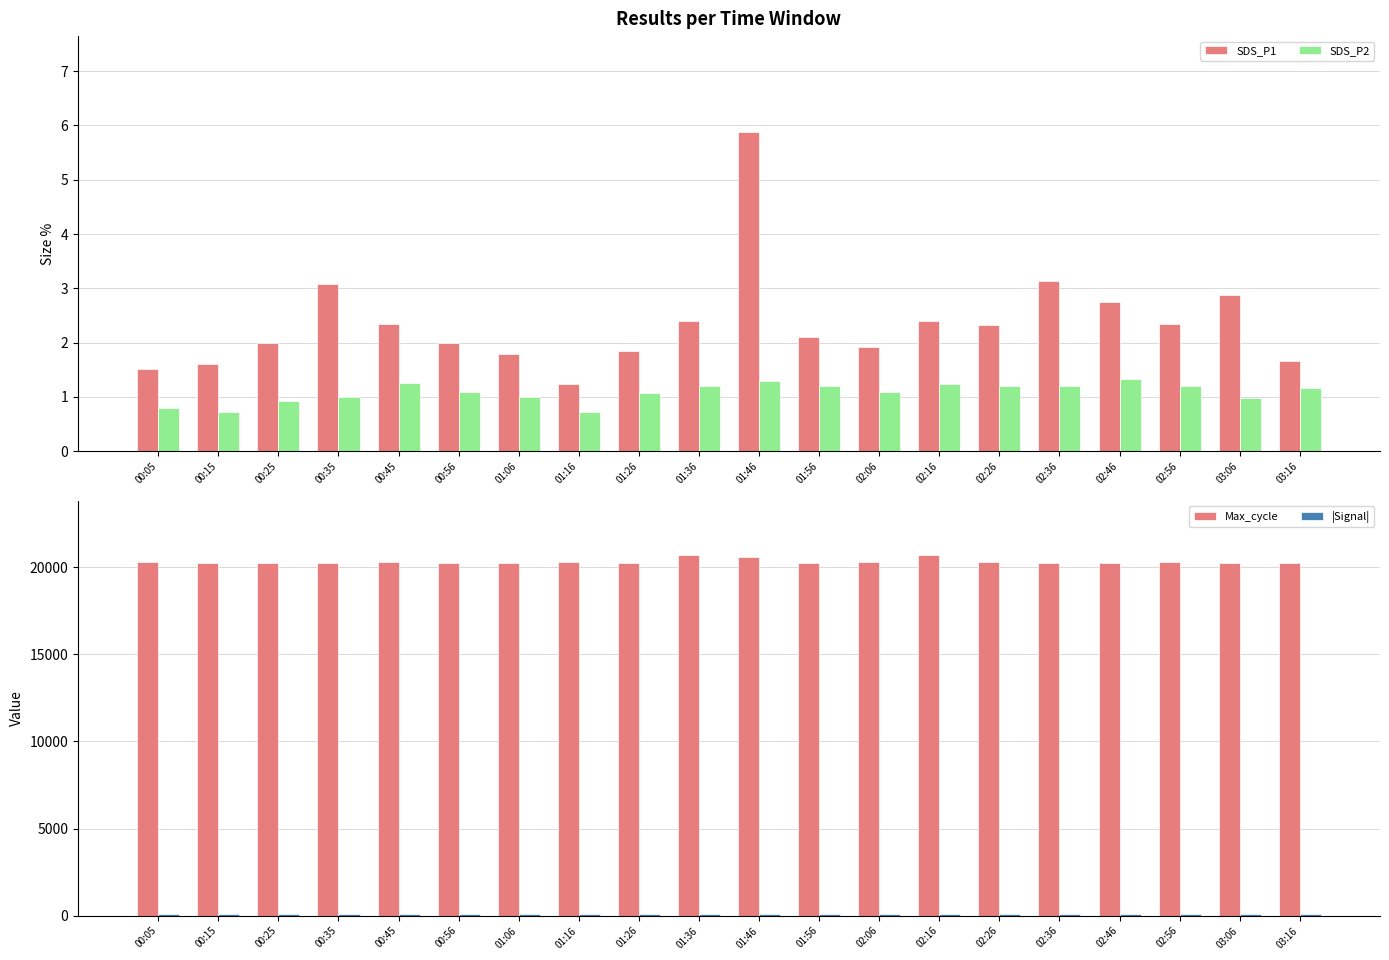

Does the chart contain any negative values?

No